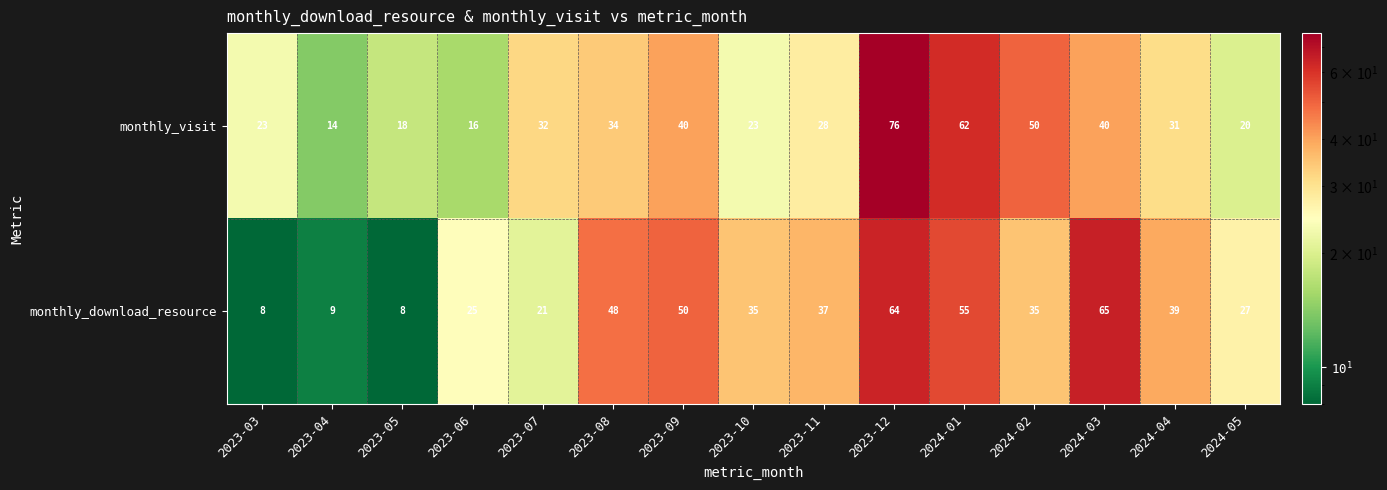

What is the difference between the second highest and second lowest values in the monthly_visit series?

46